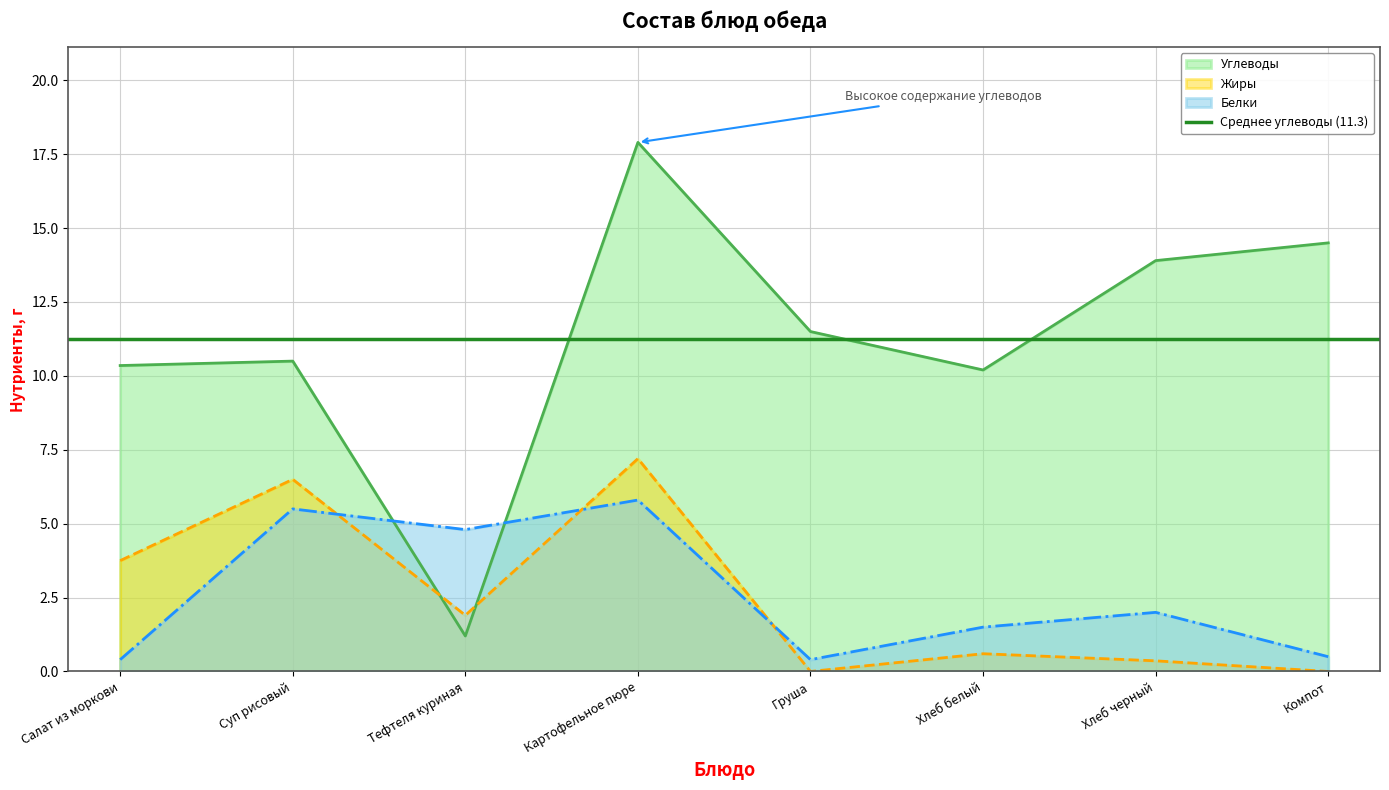

Between Салат из моркови and Груша, which series saw the biggest shift?

Жиры